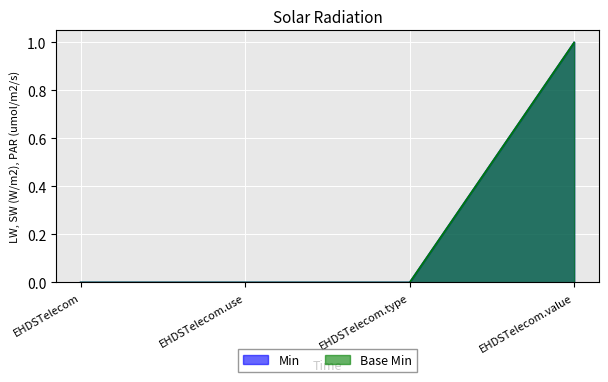

True or false: Min has more than 1 points higher than both neighbors.

False